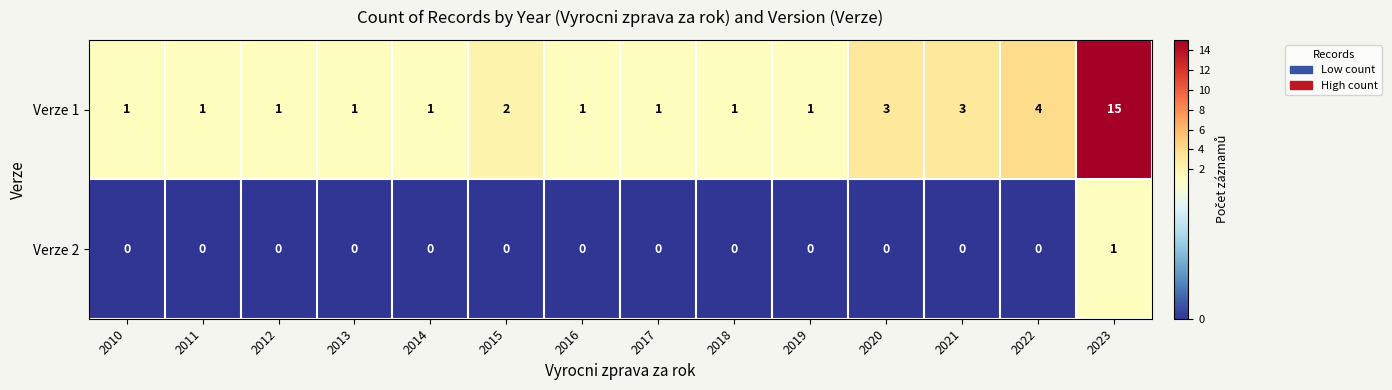

Reading left to right, transcribe all the data shown in this chart.

Verze 1: 1	1	1	1	1	2	1	1	1	1	3	3	4	15
Verze 2: 0	0	0	0	0	0	0	0	0	0	0	0	0	1